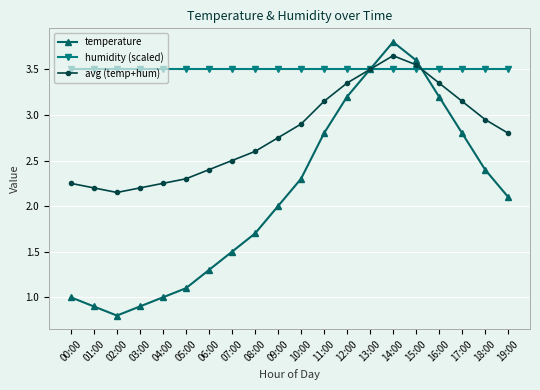

List the series in order of their overall mean, lowest first.

temperature, avg (temp+hum), humidity (scaled)